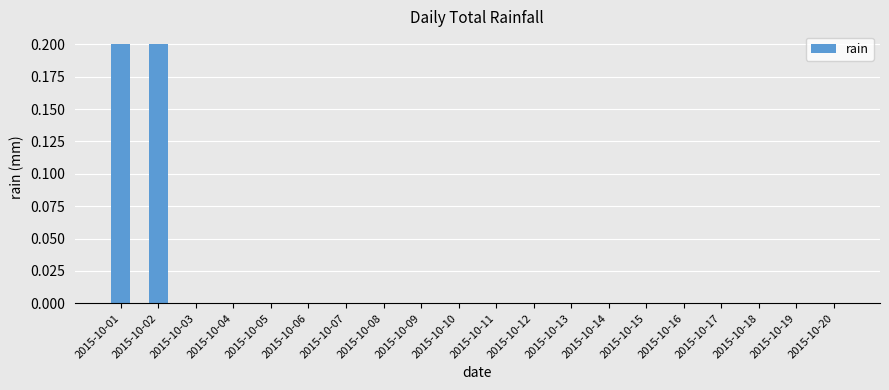

Reading left to right, transcribe all the data shown in this chart.

0.2	0.2	0.0	0.0	0.0	0.0	0.0	0.0	0.0	0.0	0.0	0.0	0.0	0.0	0.0	0.0	0.0	0.0	0.0	0.0